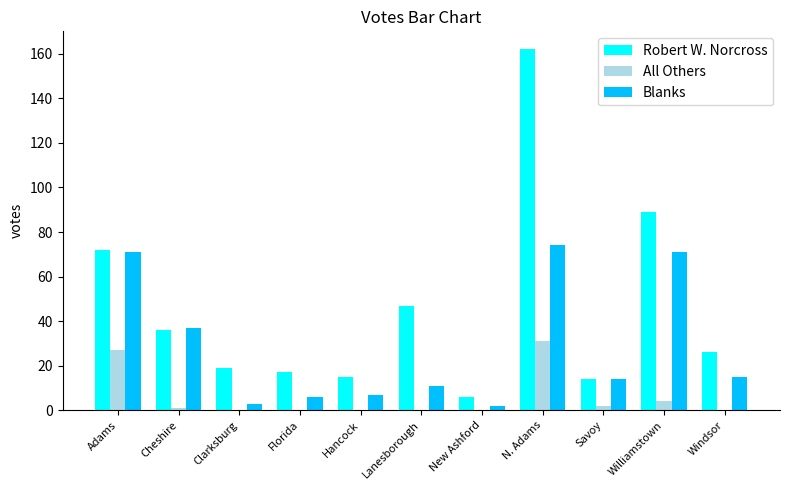

Which series has the largest total across all categories?

Robert W. Norcross